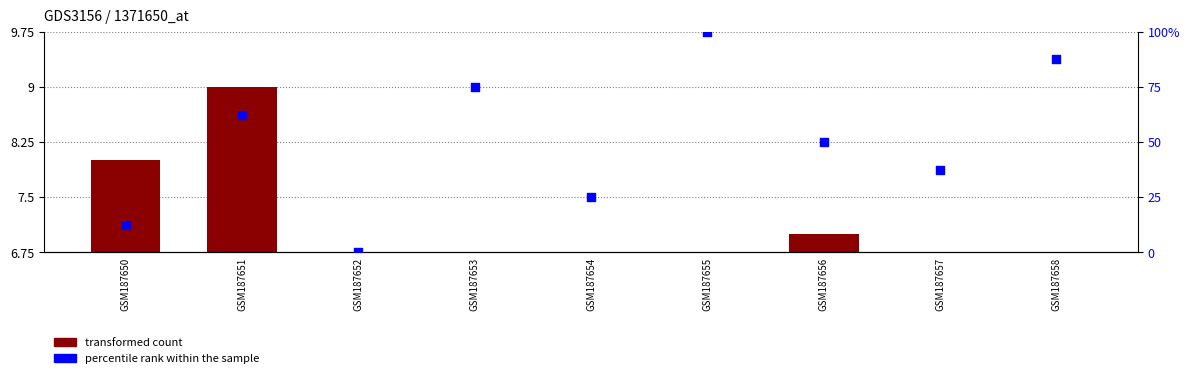

Is the value of transformed count at GSM187658 greater than the value of percentile rank within the sample at GSM187658?

No